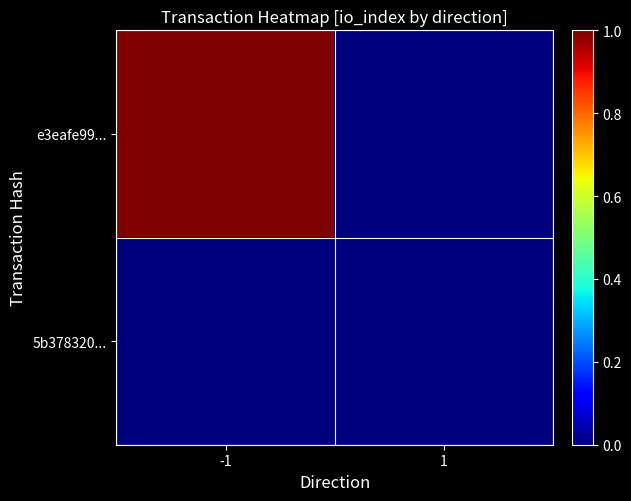

Which series has the largest range (max minus min)?

e3eafe99...